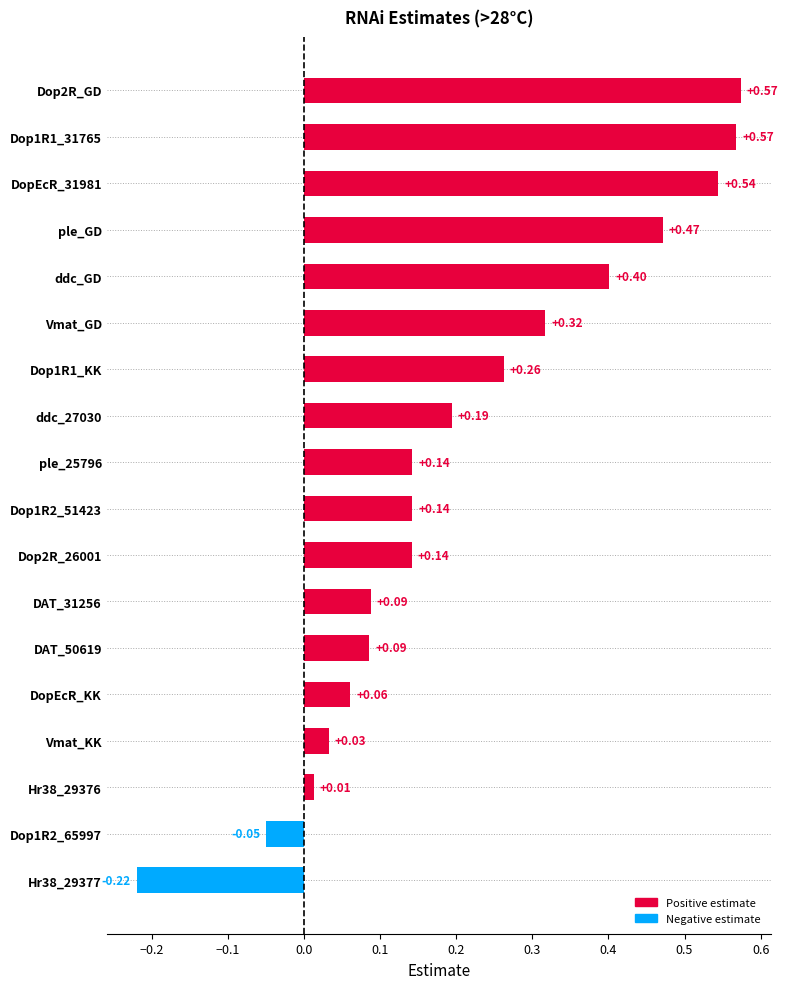

What is the sum of all values?

3.8